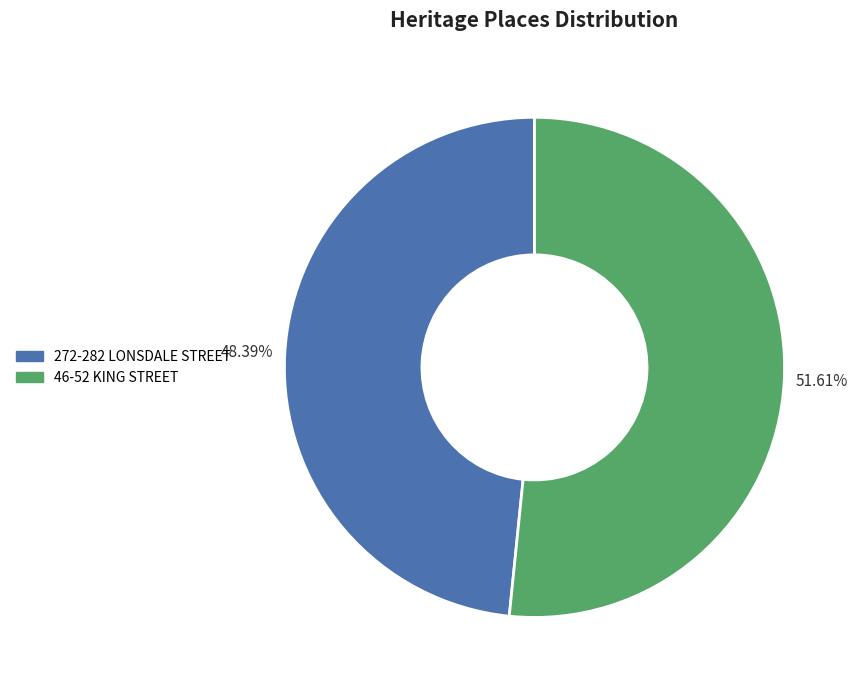

Does any single category account for the majority?

Yes